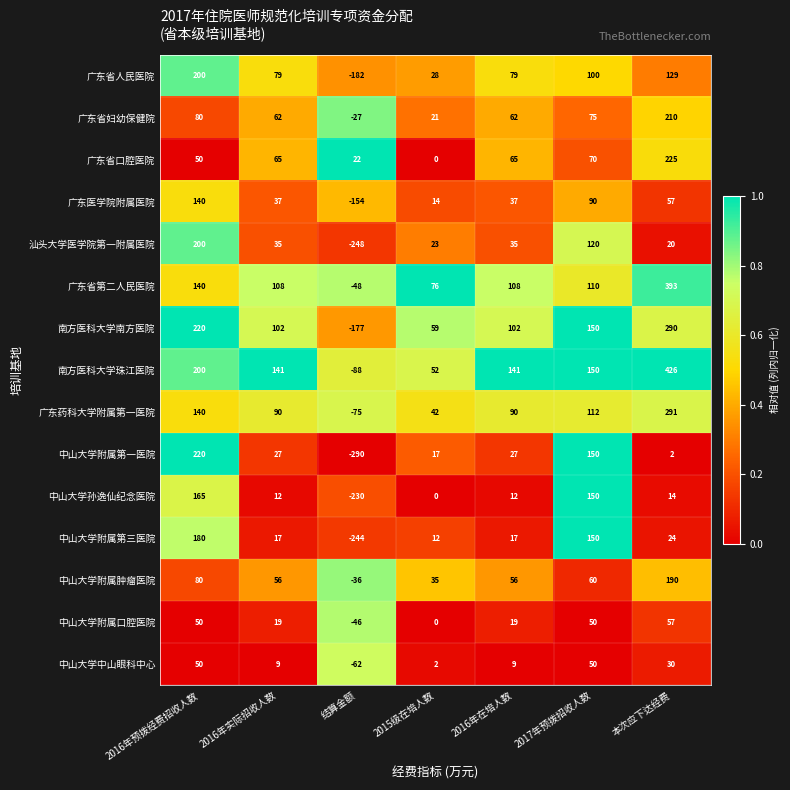

At which category is the sum across all series the highest?

本次应下达经费